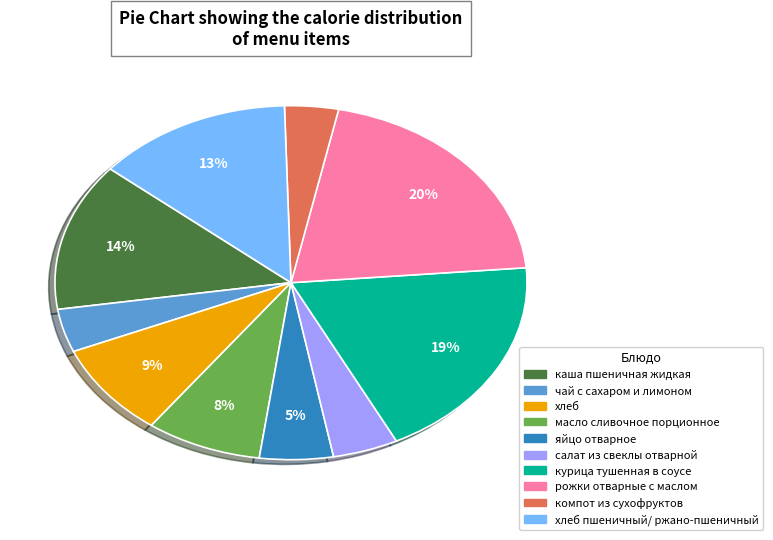

How many slices are in this pie chart?

10